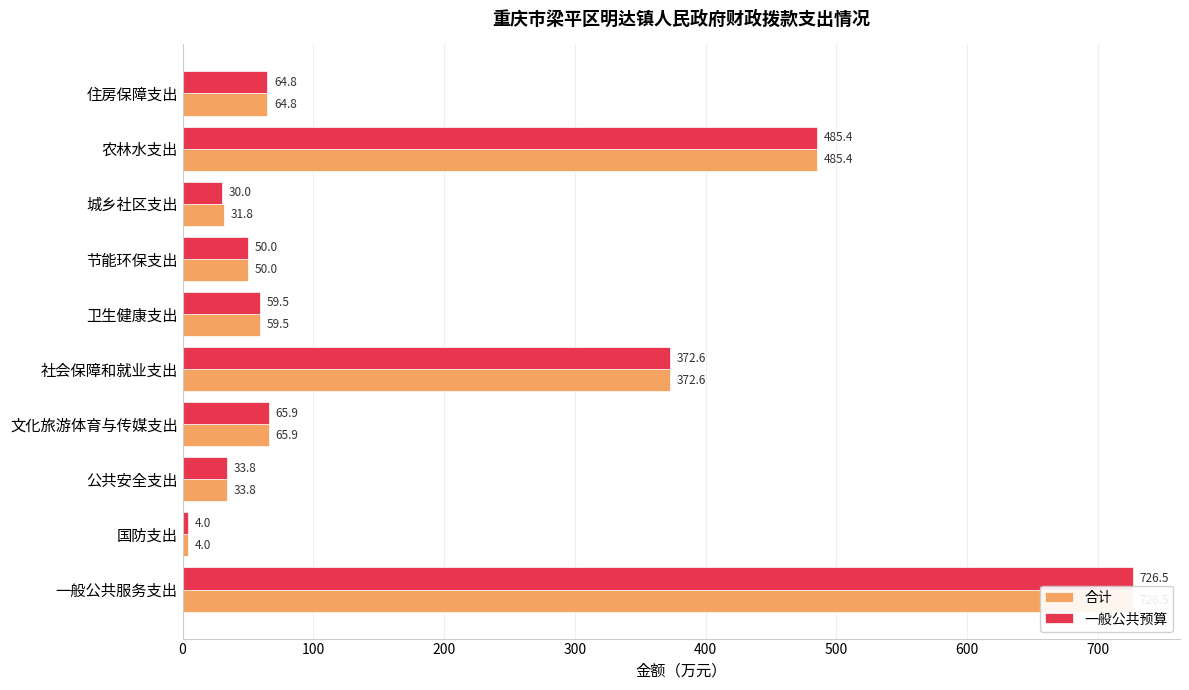

How many bars are there in each group?

2